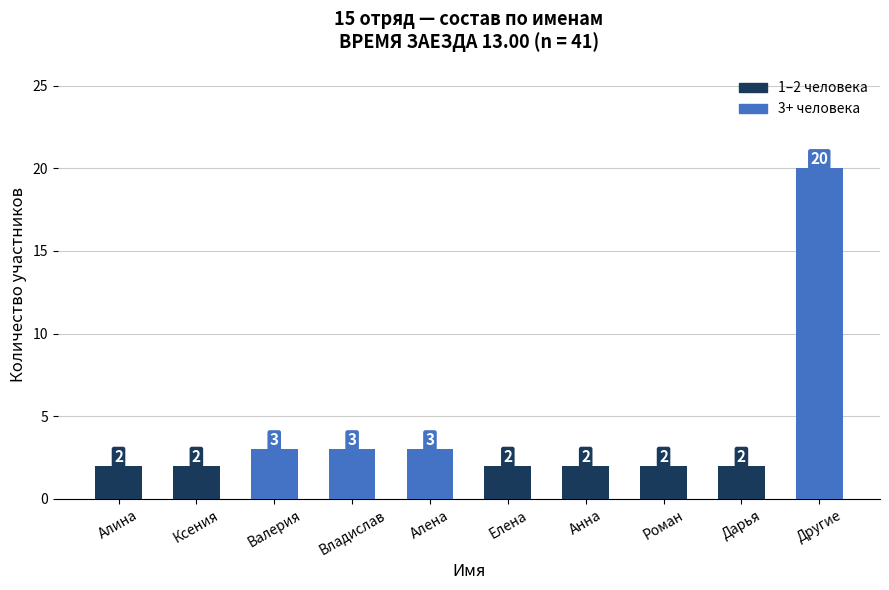

At which category does the chart reach its peak across all series?

Другие